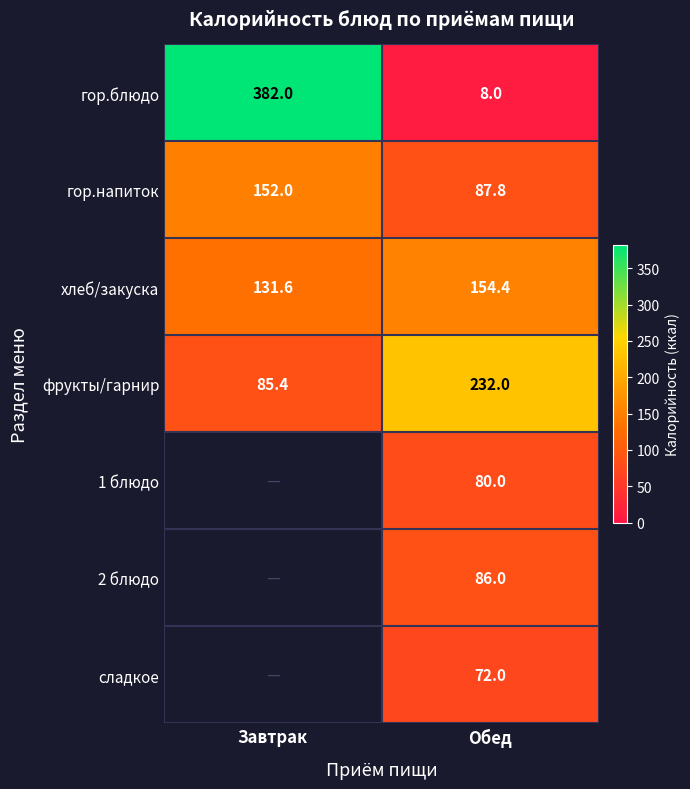

What is the difference between the гор.блюдо values at Обед and Завтрак?

374.0